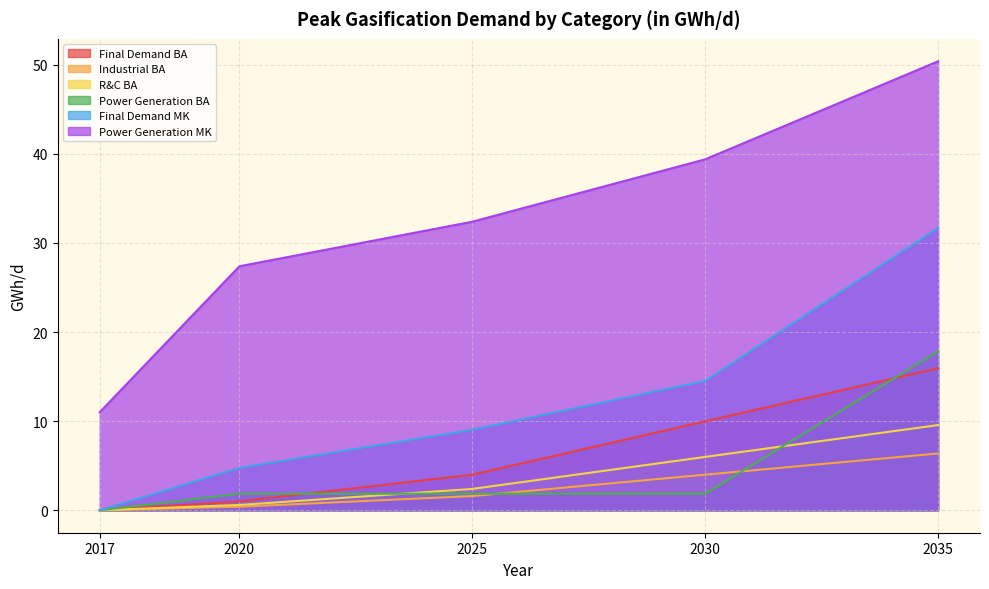

What is the approximate value of Final Demand MK at 2020?

4.8